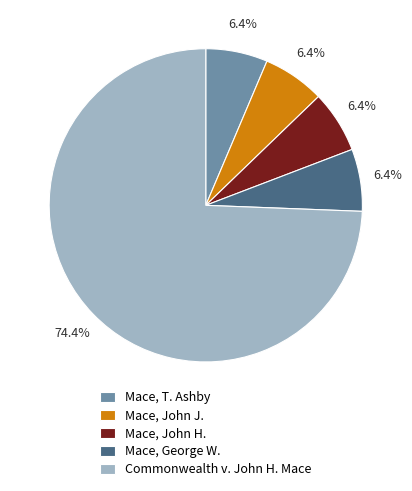

To the nearest percent, what is the difference between the largest and smallest slice percentages?

68%